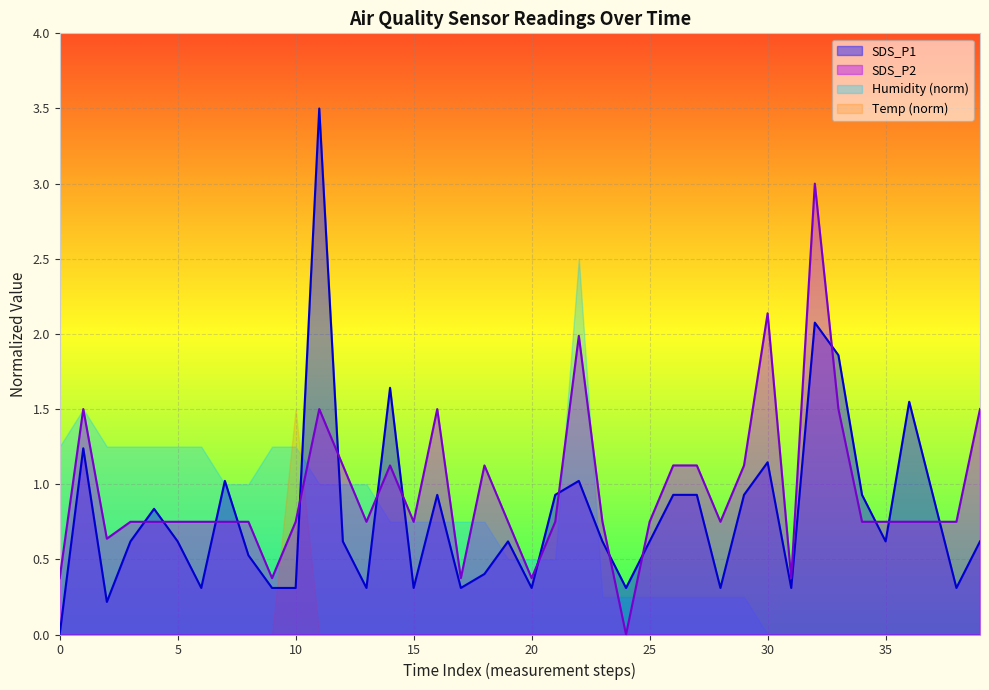

At which label does SDS_P2 reach its peak?

32